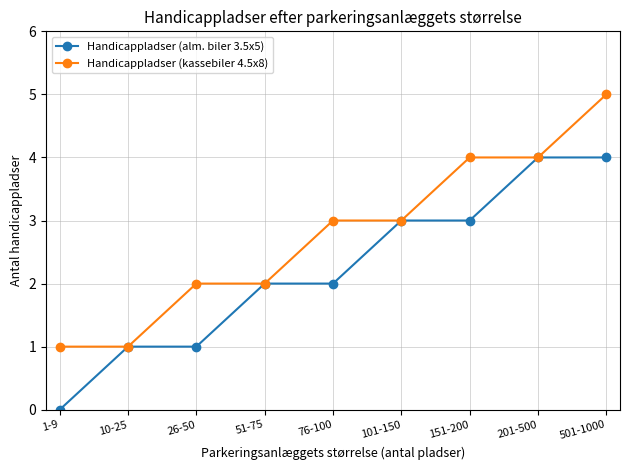

What value does the Handicappladser (kassebiler 4.5x8) series have at 76-100?

3